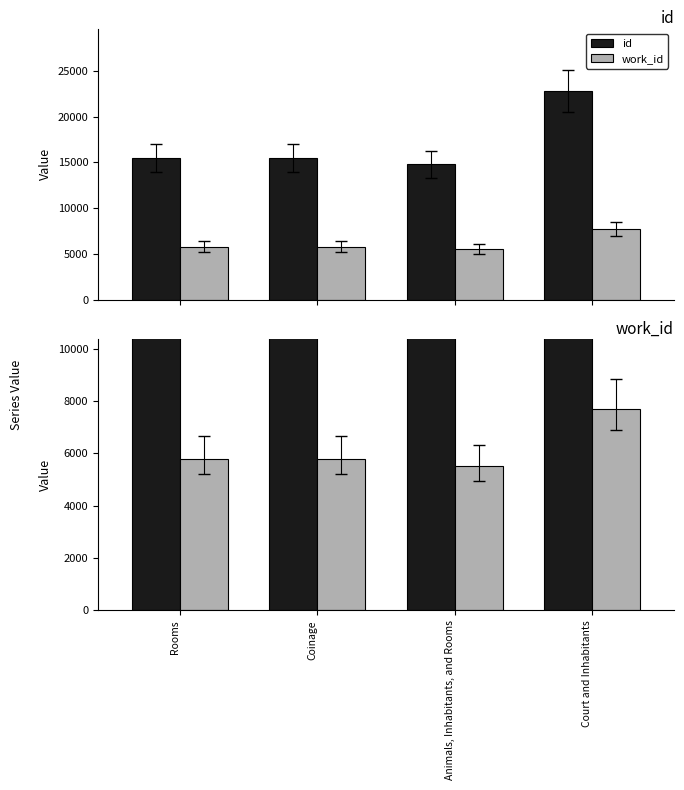

What value does the work_id series have at Coinage, to the nearest 50?

5800